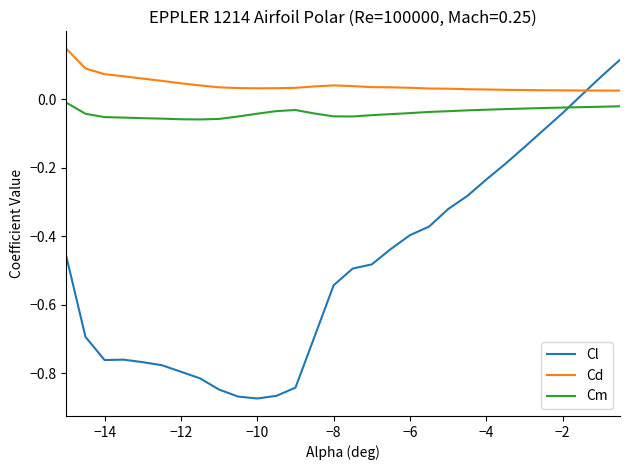

Does the chart have visible grid lines?

No